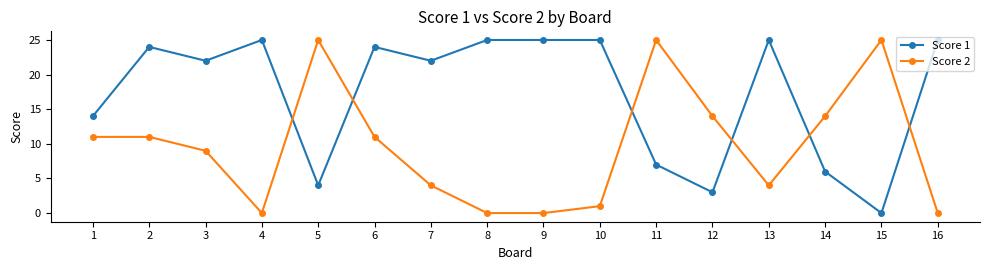

Is it true that Score 2 equals 4 at 2?

False